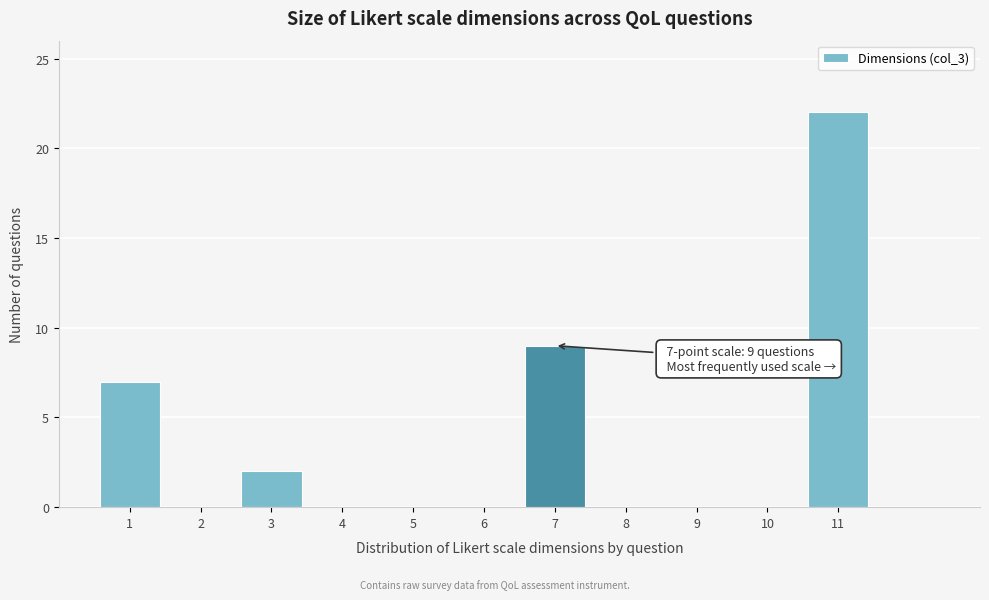

Over which range of the x-axis is the bar tallest?

10.5 to 11.5